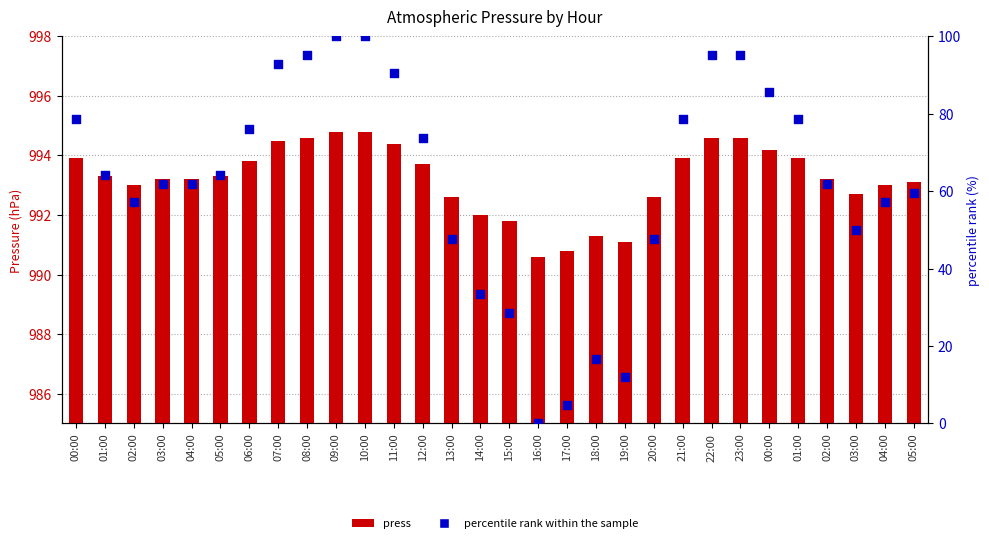

What is the total value across all series at 04:00?

1055.1